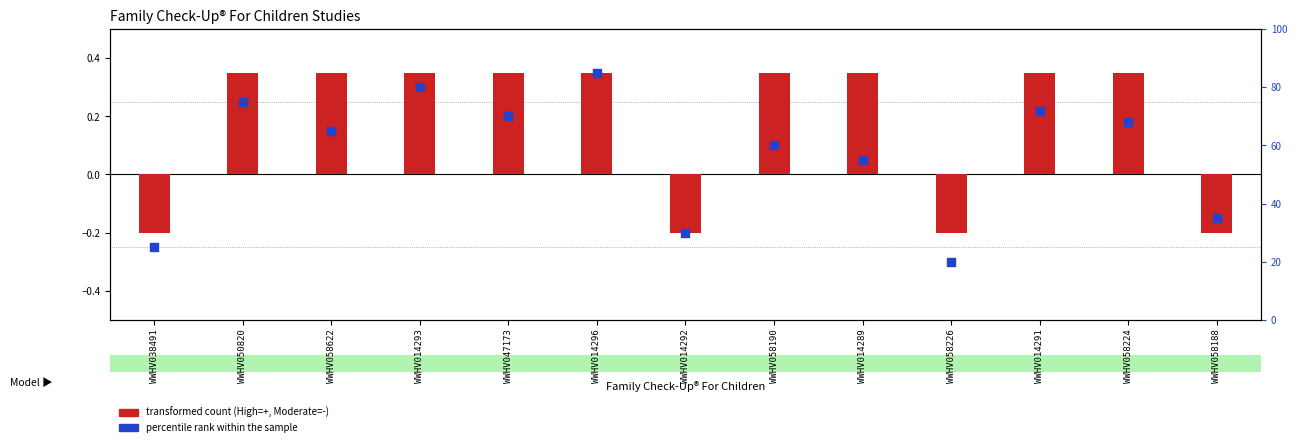

What is the change in value from WWHV014293 to WWHV014296?

+5